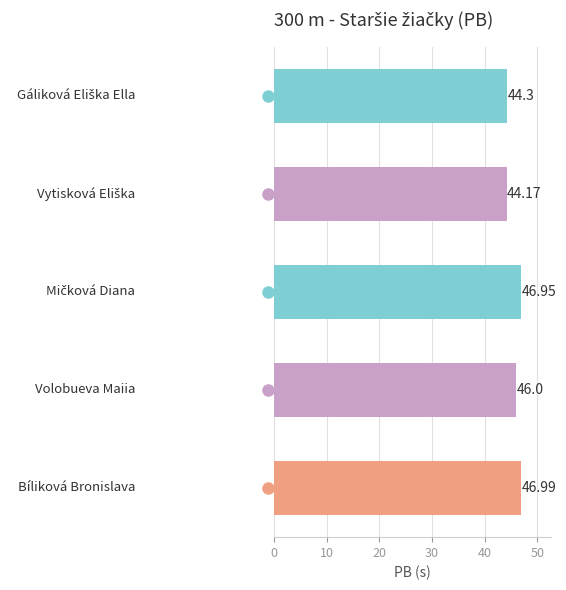

What is the difference between the second highest and minimum values?

2.8